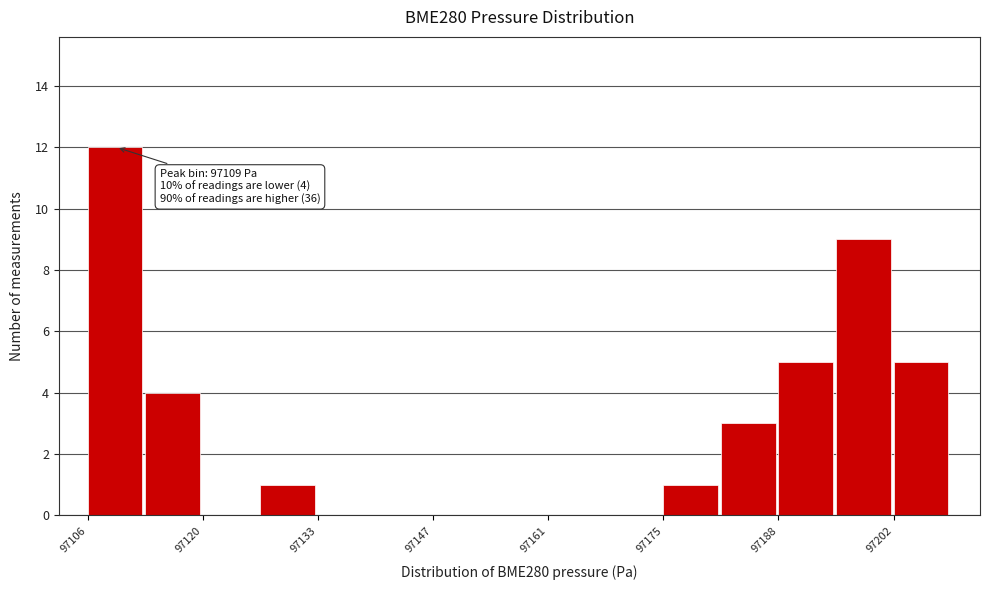

Around what value on the x-axis is the tallest bar? Give the approximate position of its centre, as read against the axis.

97110